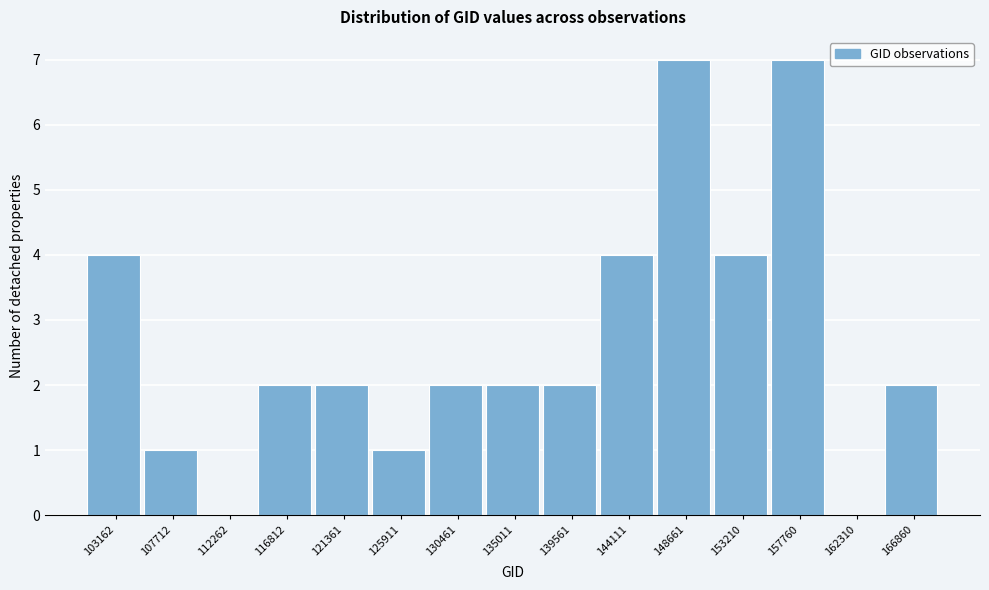

Reading left to right, list every bar in this chart as the range it spans on the x-axis followed by its height. Neither the bar edges nor the heights are printed on the chart, so give them approximately, as read against the axes.

101000 to 105500: 4
105500 to 110000: 1
110000 to 114500: 0
114500 to 119000: 2
119000 to 123500: 2
123500 to 128000: 1
128000 to 132500: 2
132500 to 137500: 2
137500 to 142000: 2
142000 to 146500: 4
146500 to 151000: 7
151000 to 155500: 4
155500 to 160000: 7
160000 to 164500: 0
164500 to 169000: 2